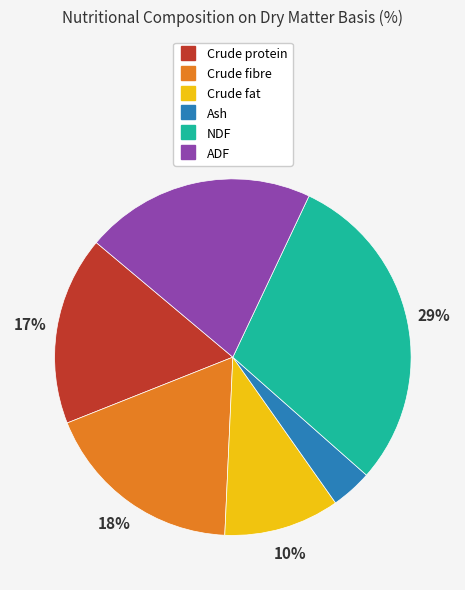

To the nearest percent, what is the combined percentage of Crude protein and ADF?

38%